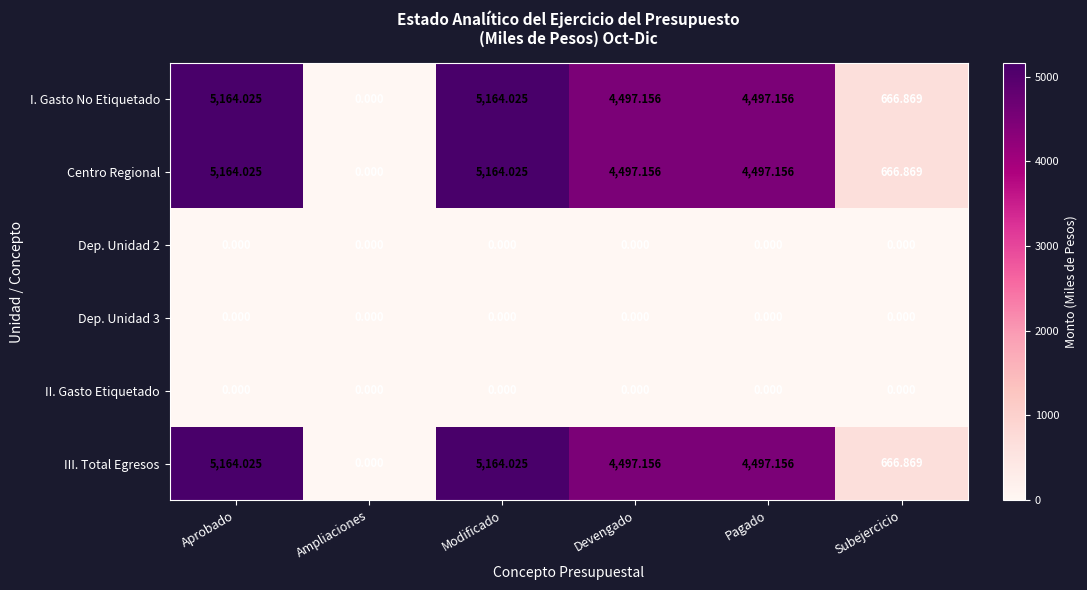

At which label is Centro Regional closest to 2582?

Subejercicio